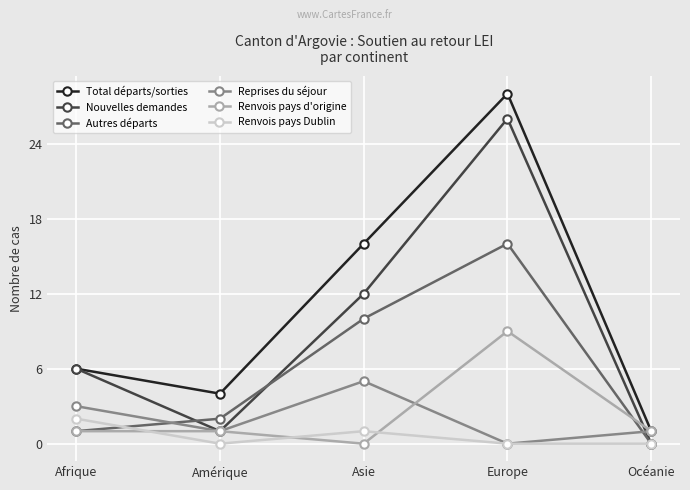

How many interior local peaks does the Autres départs series have?

1